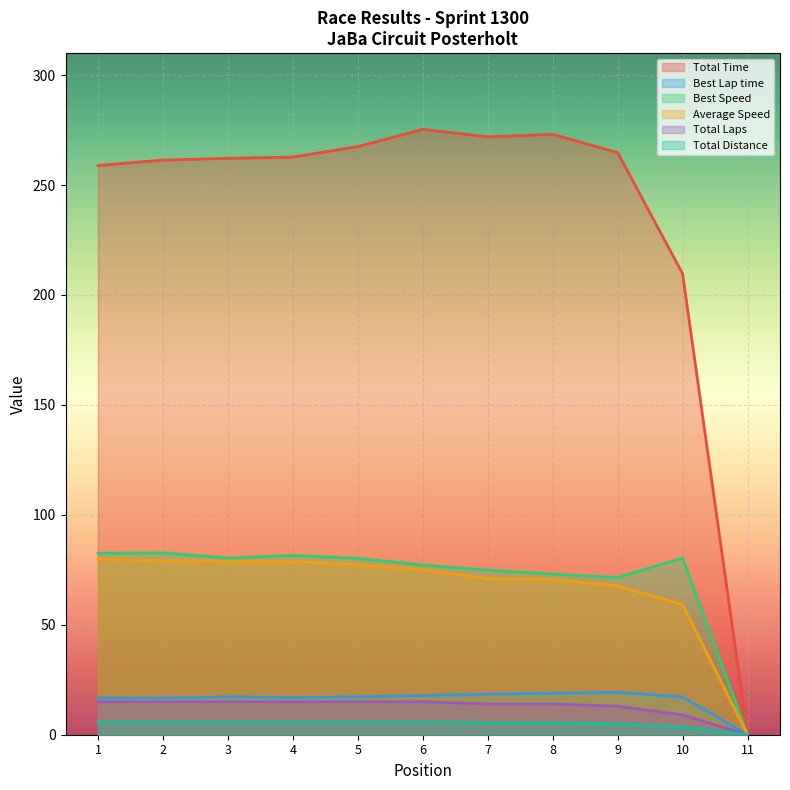

At which label does Average Speed reach its minimum?

11